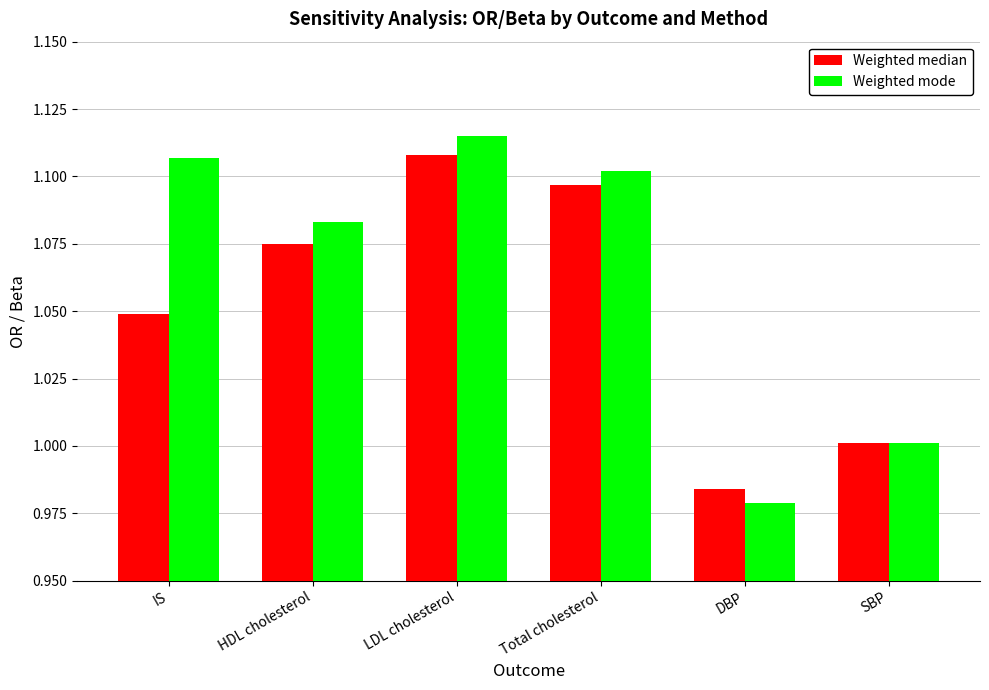

The Weighted median series shows 0.5 at SBP. True or false?

False